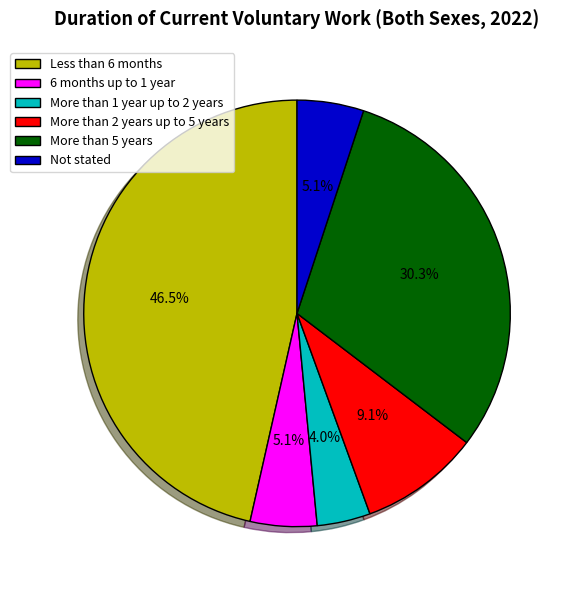

To the nearest percent, what is the average slice percentage?

17%